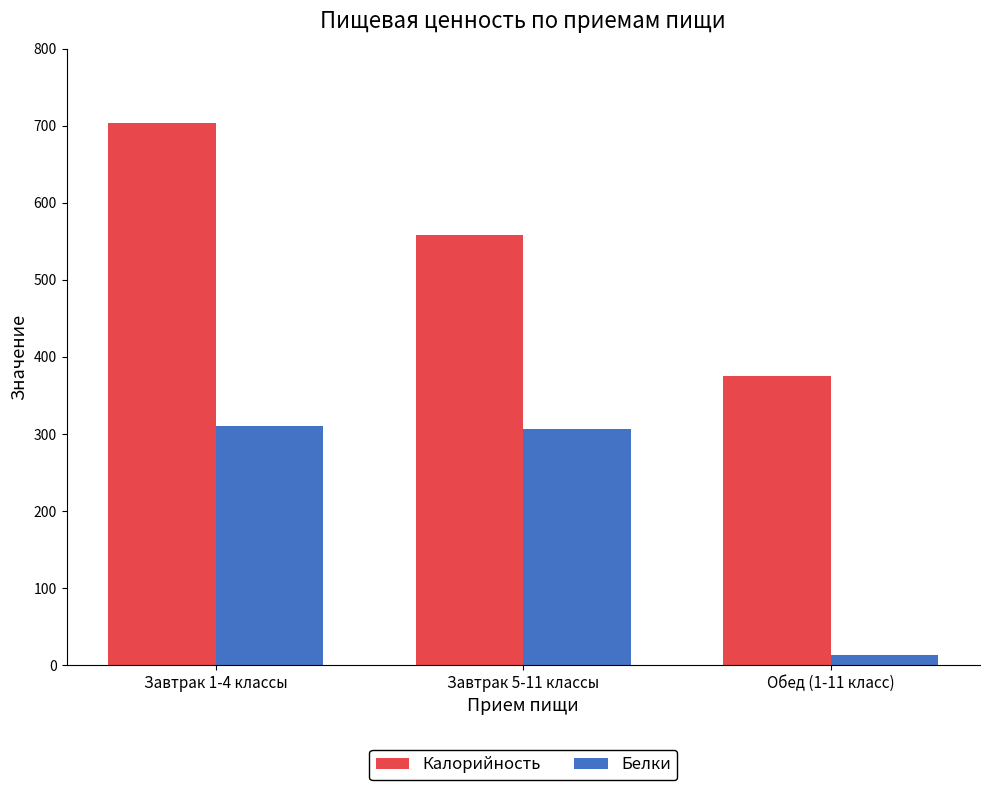

Does the chart contain any negative values?

No